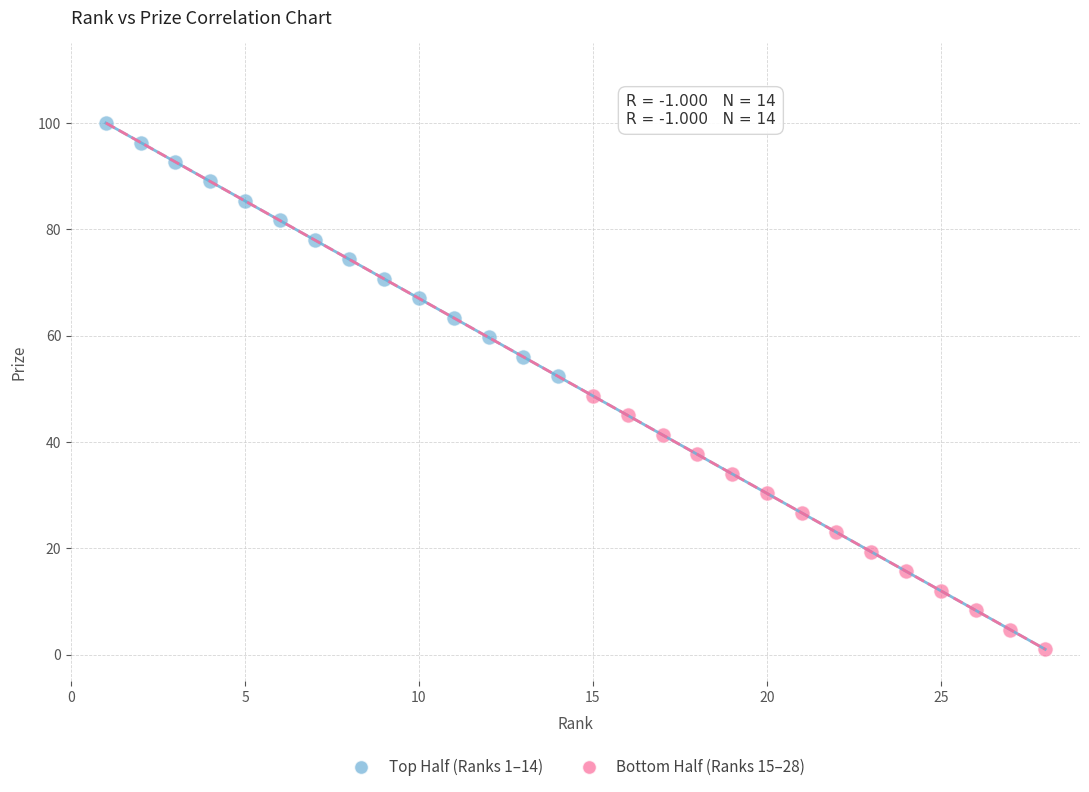

Which series contains the highest Y value?

Top Half (Ranks 1–14)